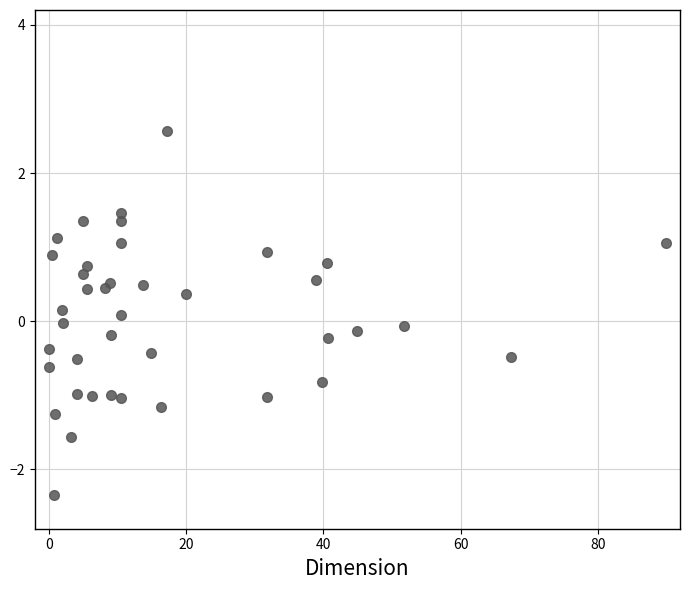

What is the range of Y values (max minus min)?

4.9